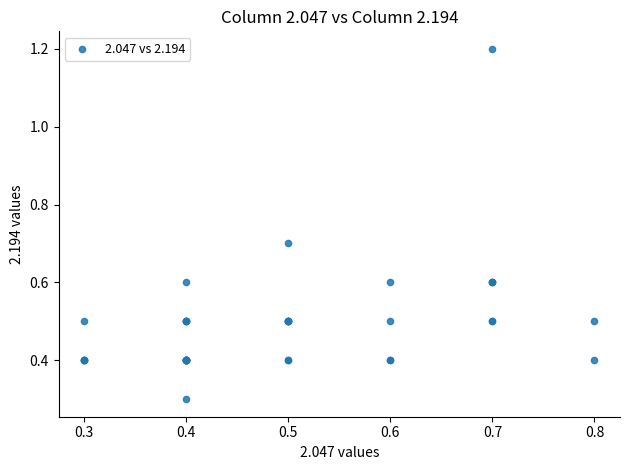

What Y value in the scatter plot is closest to 0?

0.3